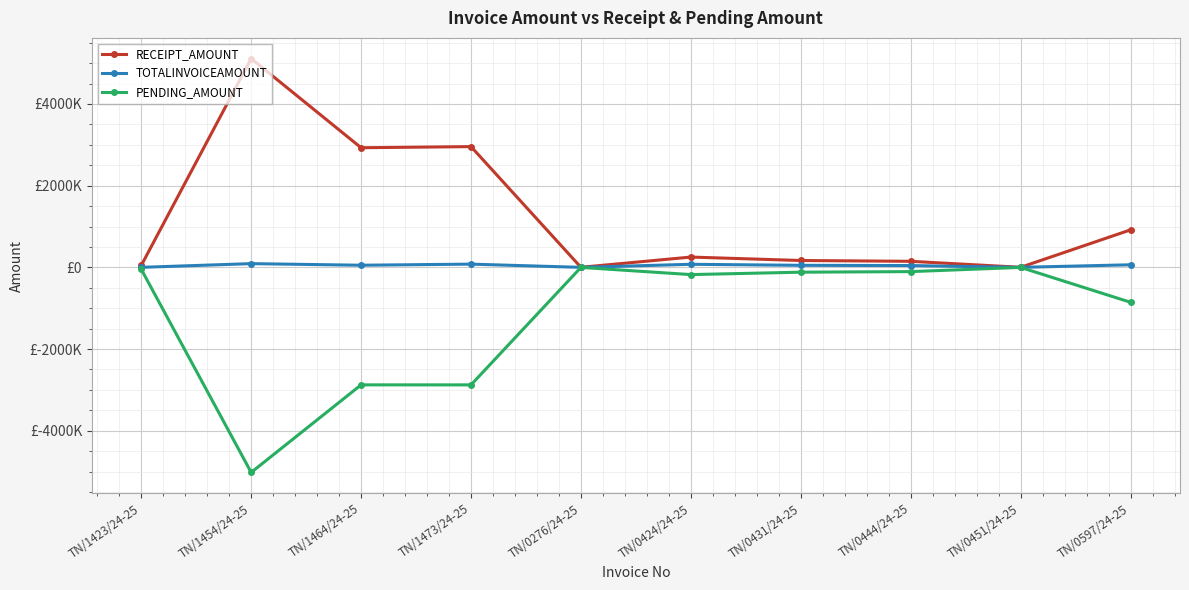

Which series has the widest spread of values?

RECEIPT_AMOUNT